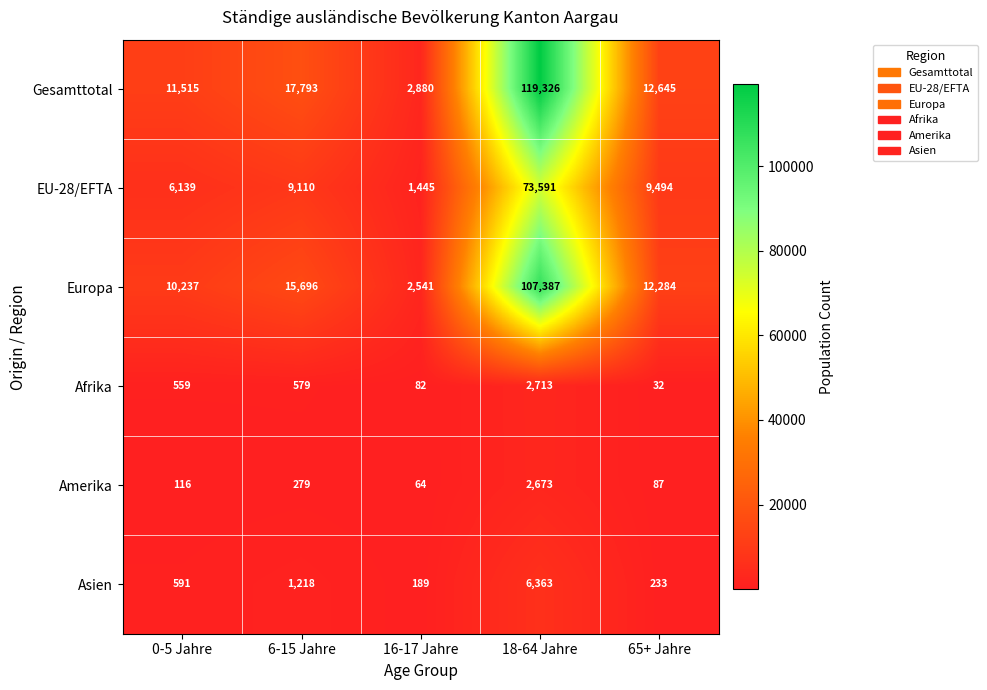

What is the sum of all Europa values?

148145